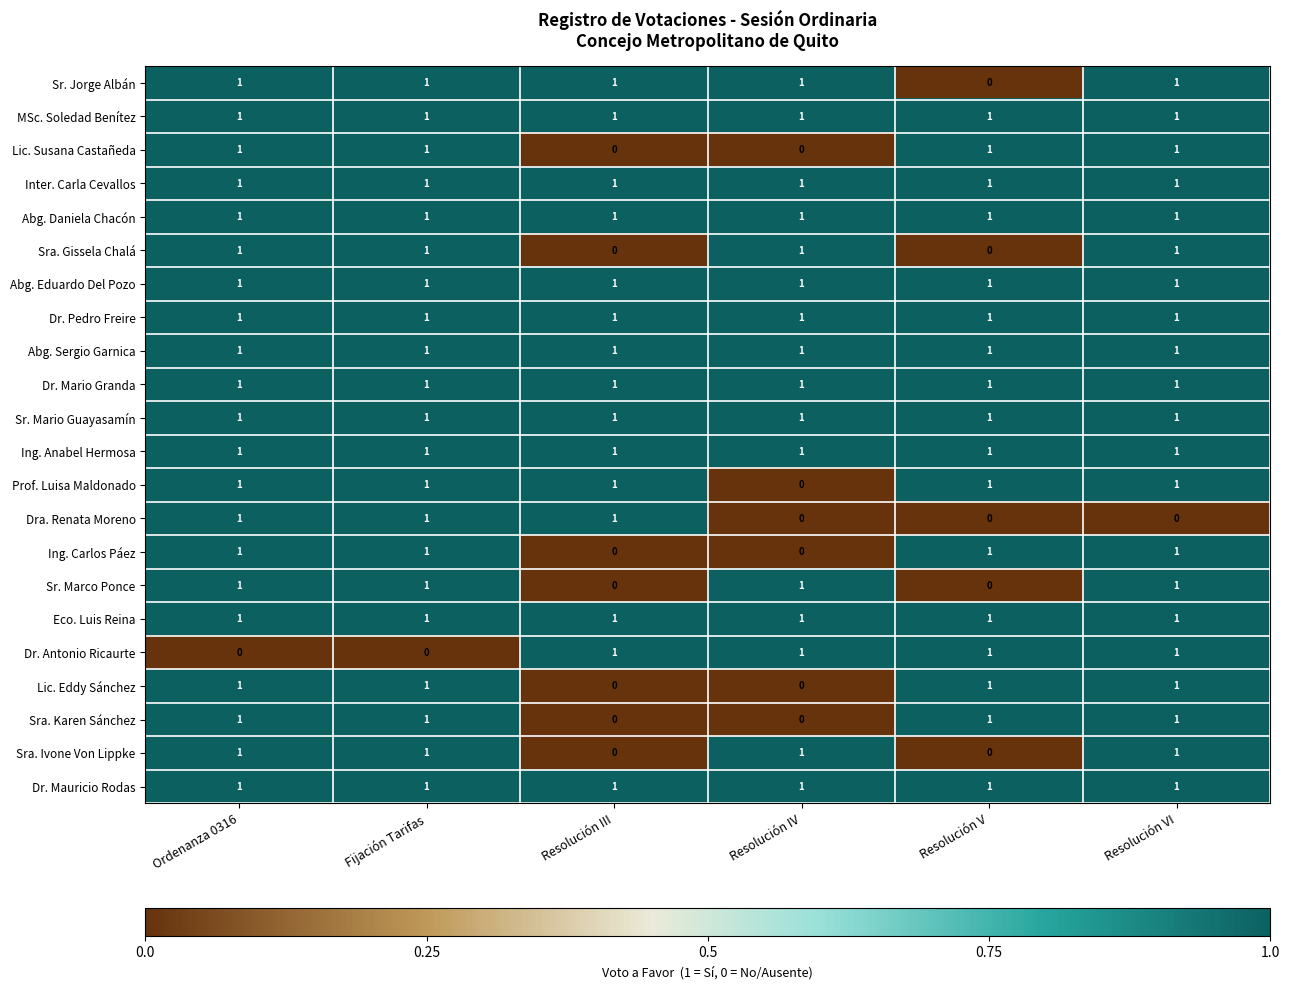

True or false: Dr. Mario Granda has a value of 1 at Resolución III.

True